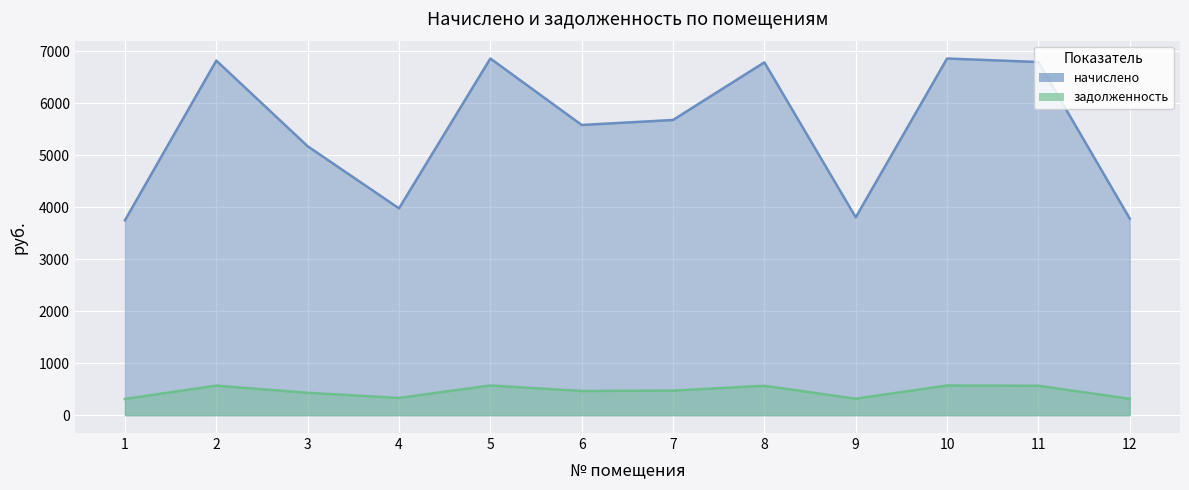

Rank the categories by начислено value from lowest to highest.

1, 12, 9, 4, 3, 6, 7, 8, 11, 2, 5, 10